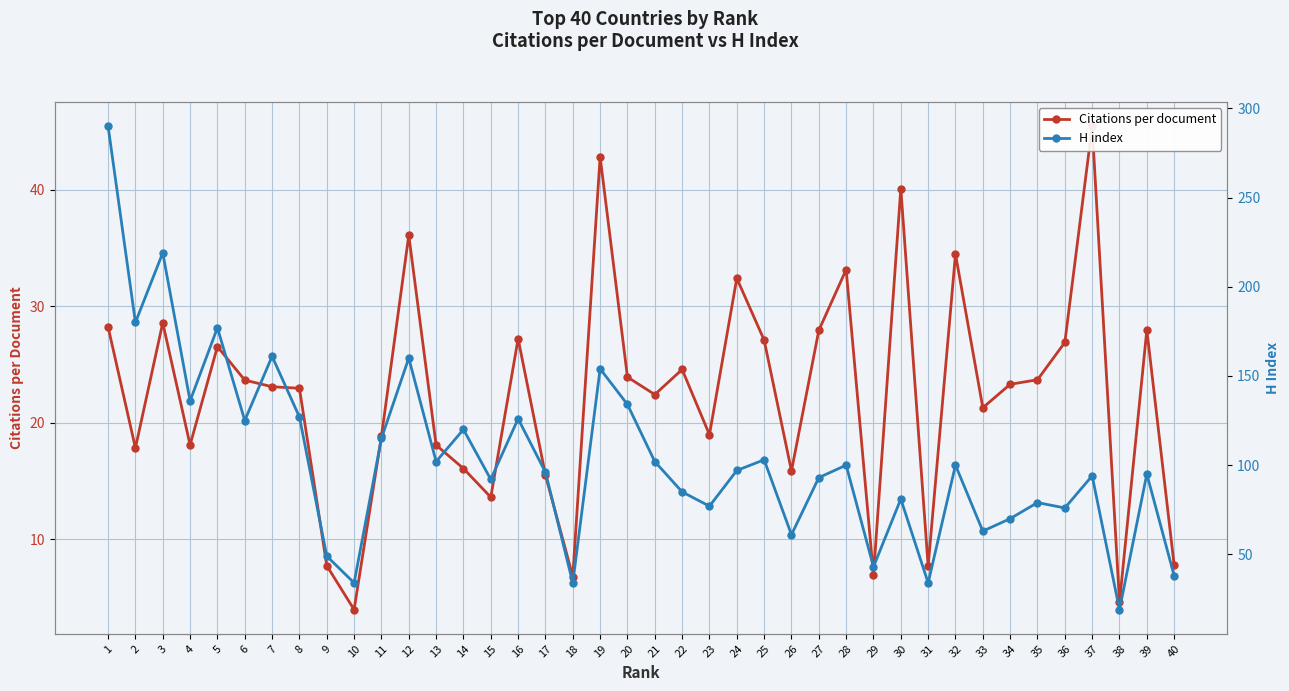

How many interior local peaks does the H index series have?

14